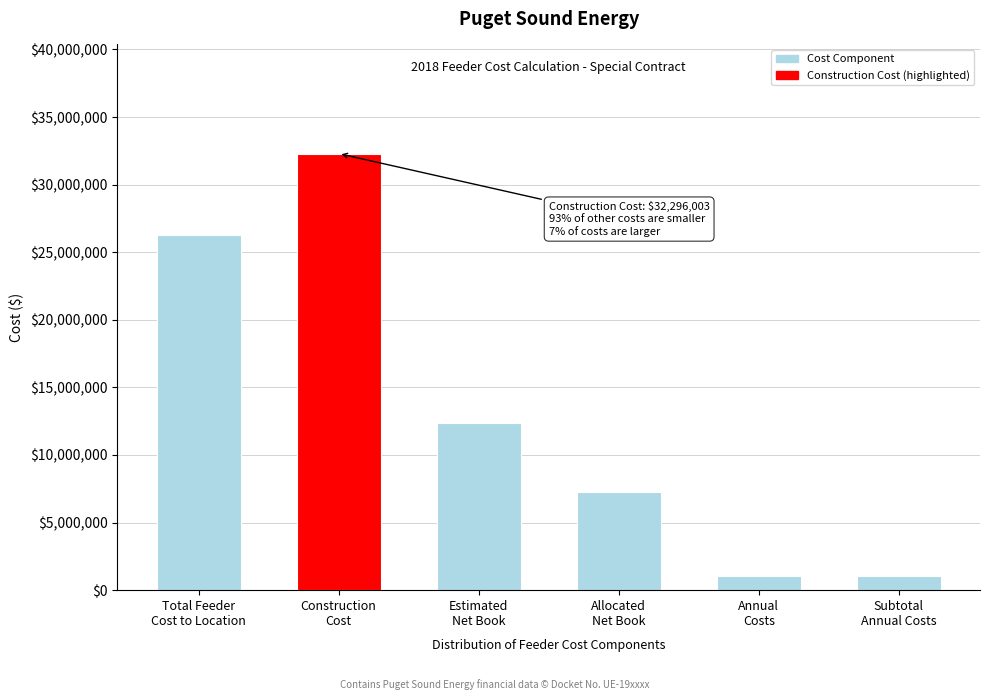

Reading left to right, what are all the values shown in this chart?

26256913.0	32296003.0	12359364.3	7230109.1	1038368.5	1038368.5